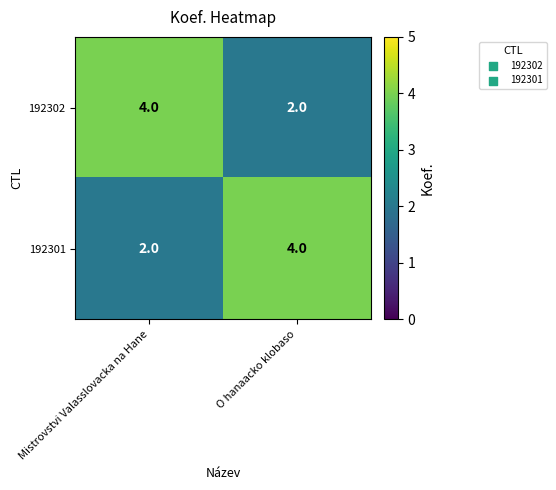

What is the highest value of the 192302 series?

4